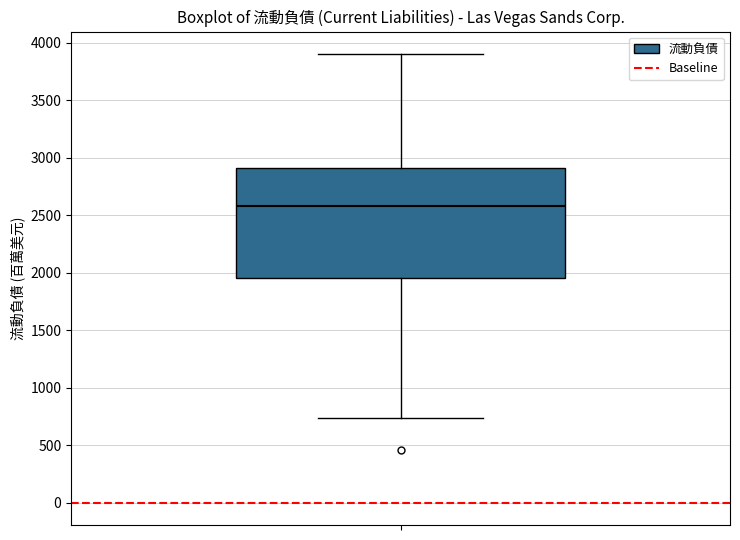

Transcribe this box plot: give where the median line is, the range the box spans, and where the two whiskers end, as read against the y-axis. The values are not printed on the chart, so give them approximately, as read against the axis.

median 2600, box 1950 to 2900, whiskers 750 to 3900